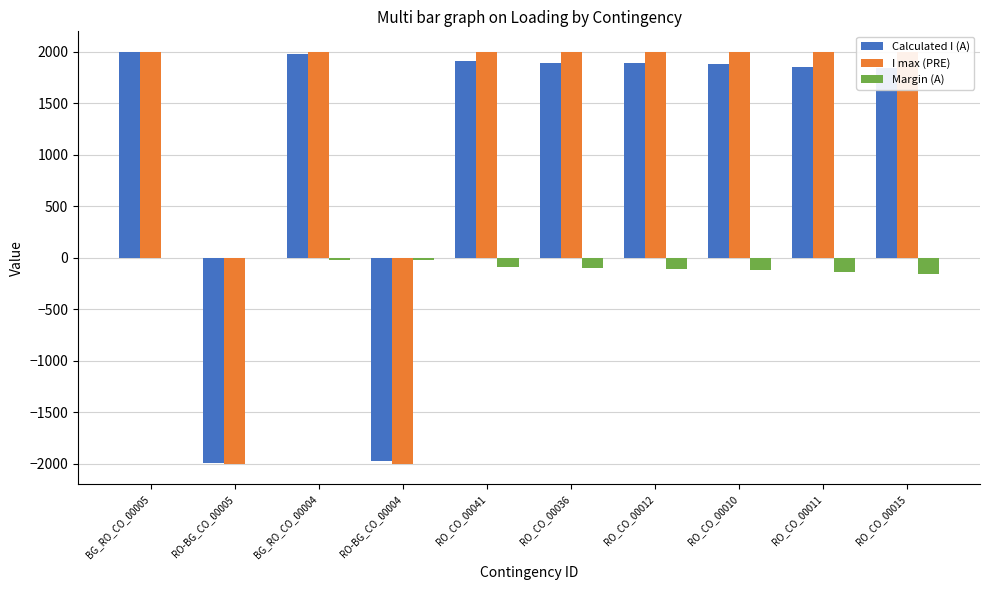

What are all the series names shown in the legend?

Calculated I (A), I max (PRE), Margin (A)